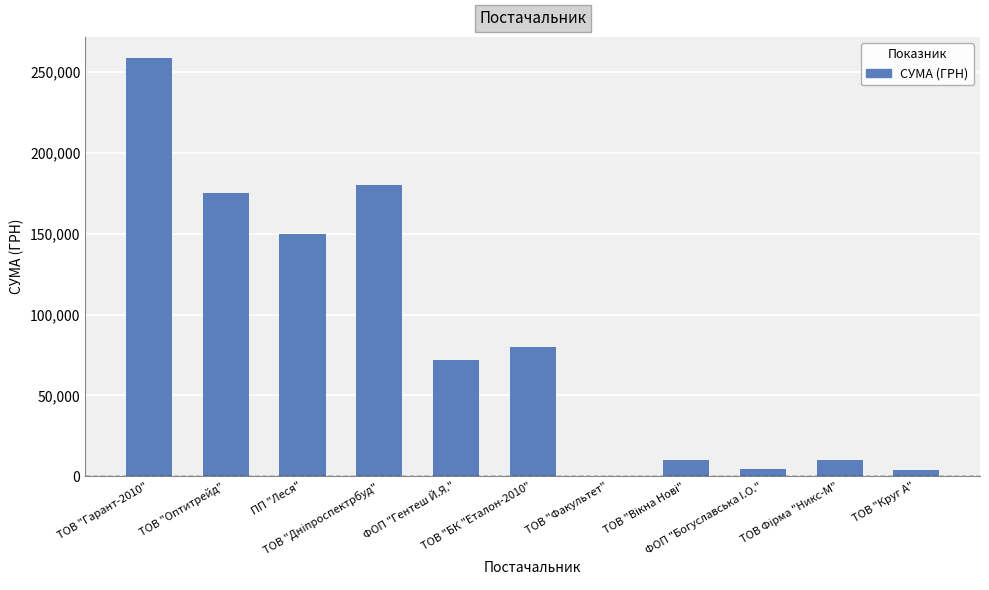

What is the average value?

85859.9